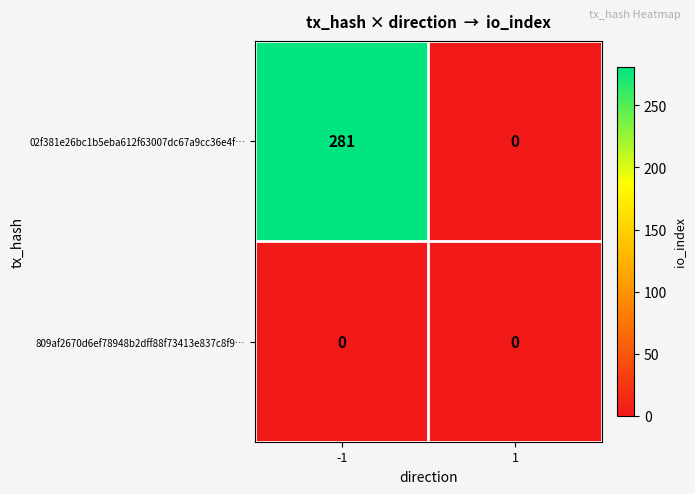

Reading left to right, extract all data points from this chart.

02f381e26bc1b5eba612f63007dc67a9cc36e4f…: 281	0
809af2670d6ef78948b2dff88f73413e837c8f9…: 0	0